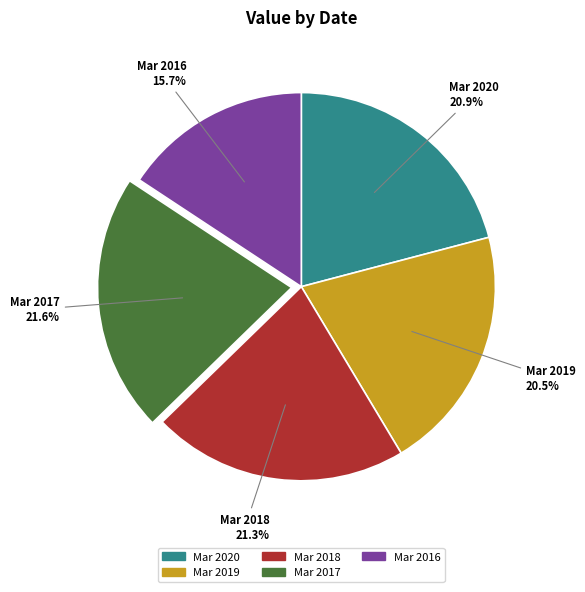

Does Mar 2020 represent more than half of the total?

No